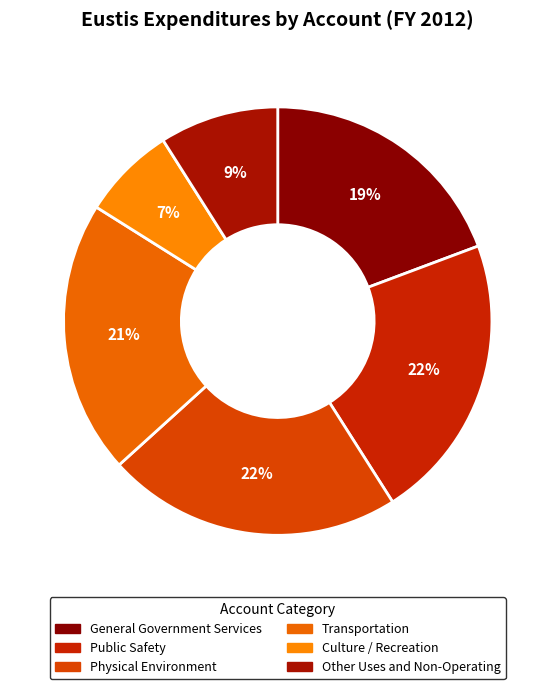

To the nearest percent, what is the average slice percentage?

17%